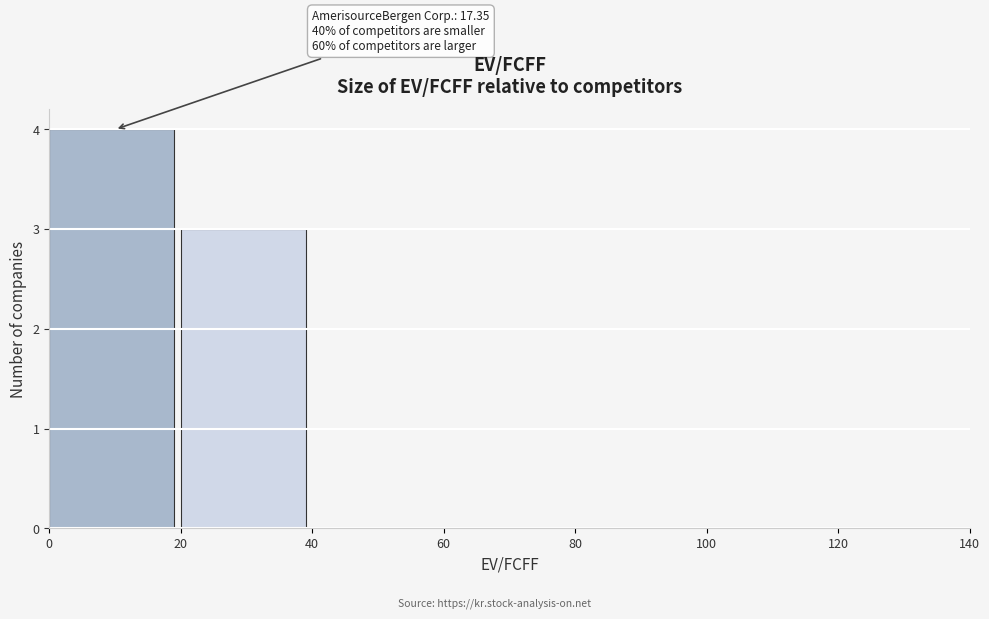

Which range on the x-axis has the tallest bar?

0 to 20